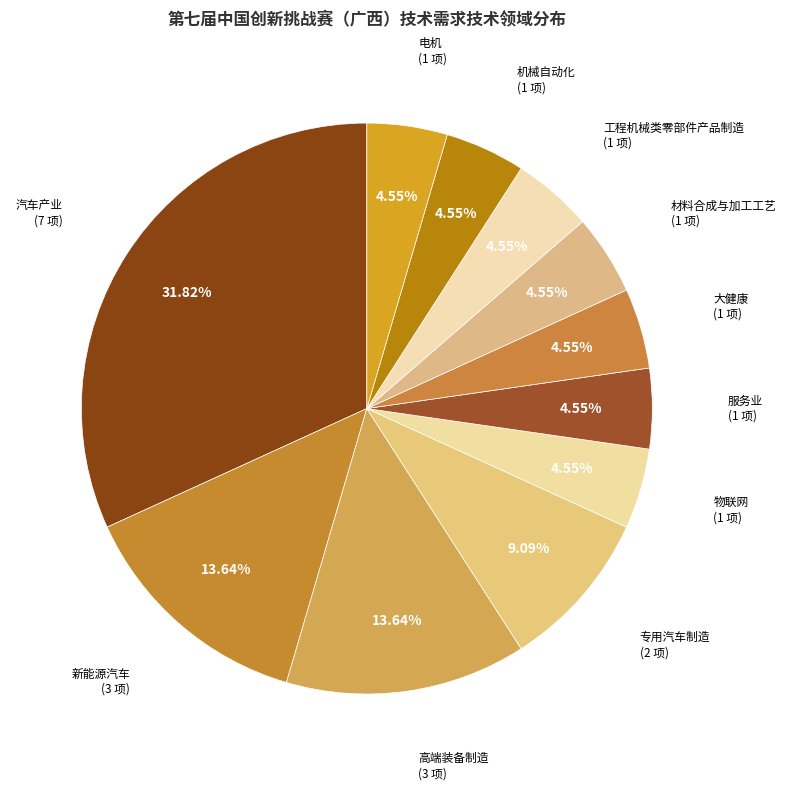

Between 专用汽车制造 and 高端装备制造, which is larger?

高端装备制造